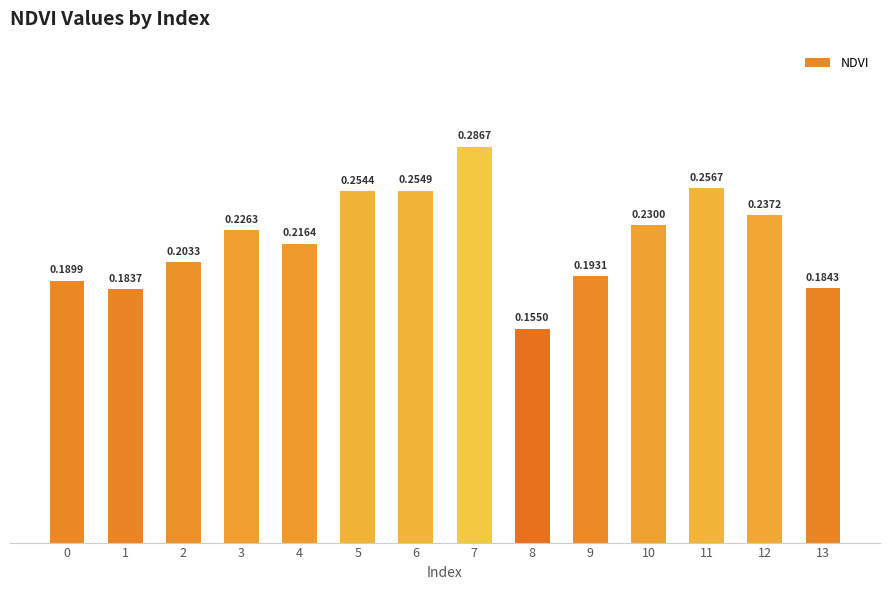

Rank the categories by value from lowest to highest.

8, 1, 13, 0, 9, 2, 4, 3, 10, 12, 5, 6, 11, 7